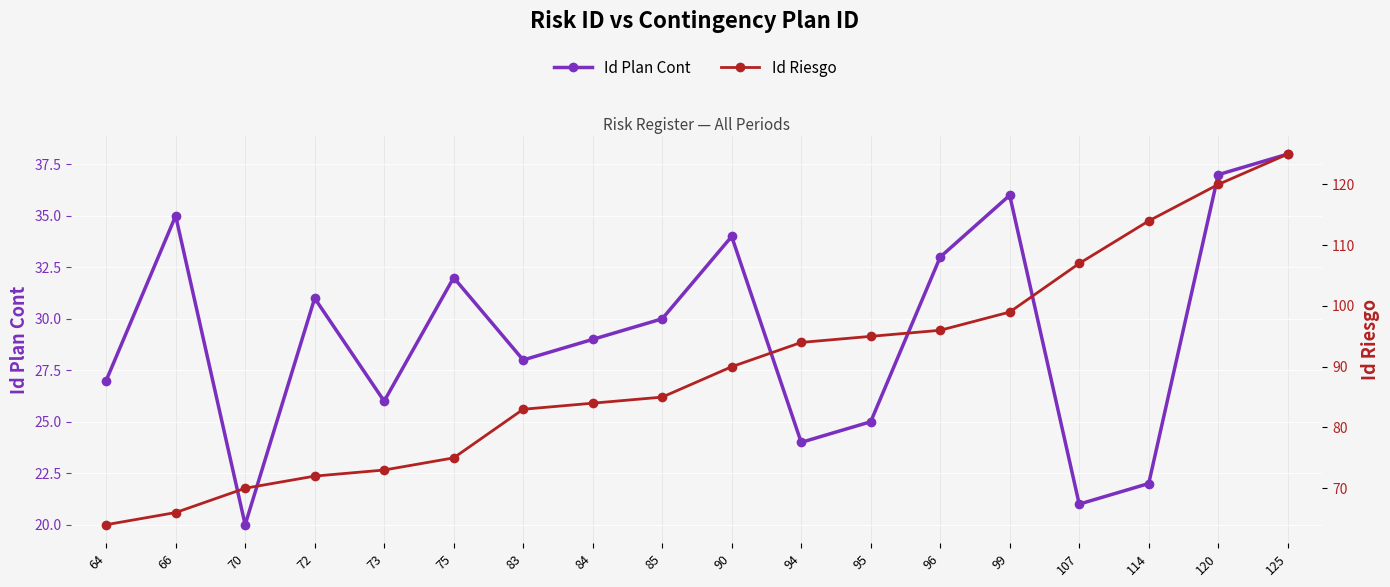

Rank the series by their average value, from highest to lowest.

Id Riesgo, Id Plan Cont